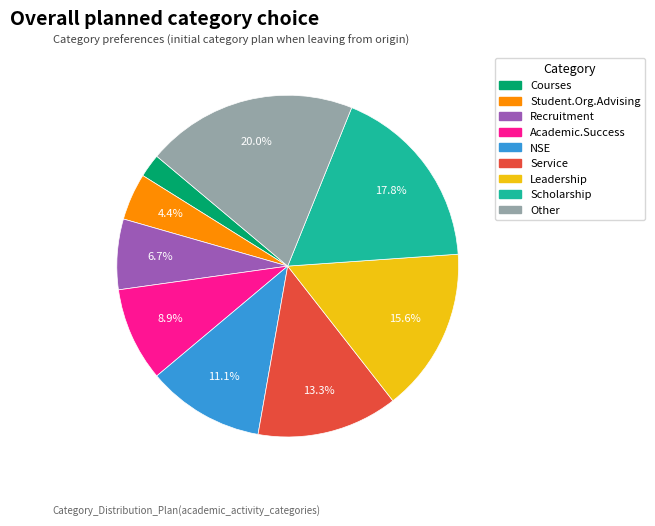

To the nearest percent, what is the average slice percentage?

11%